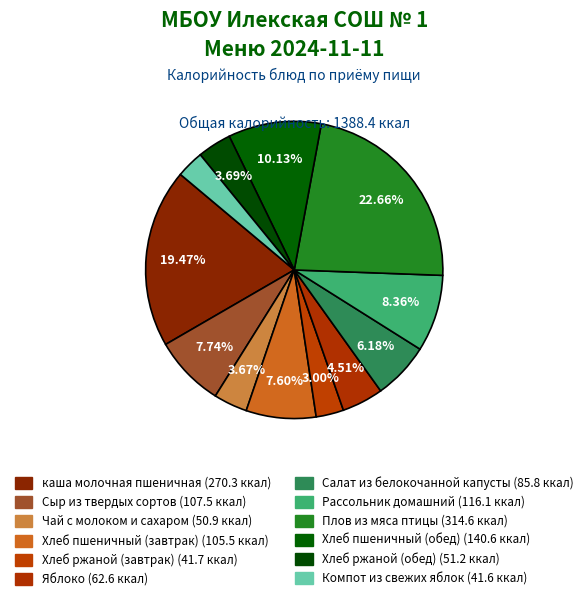

To the nearest percent, what is the difference between the largest and smallest slice percentages?

20%